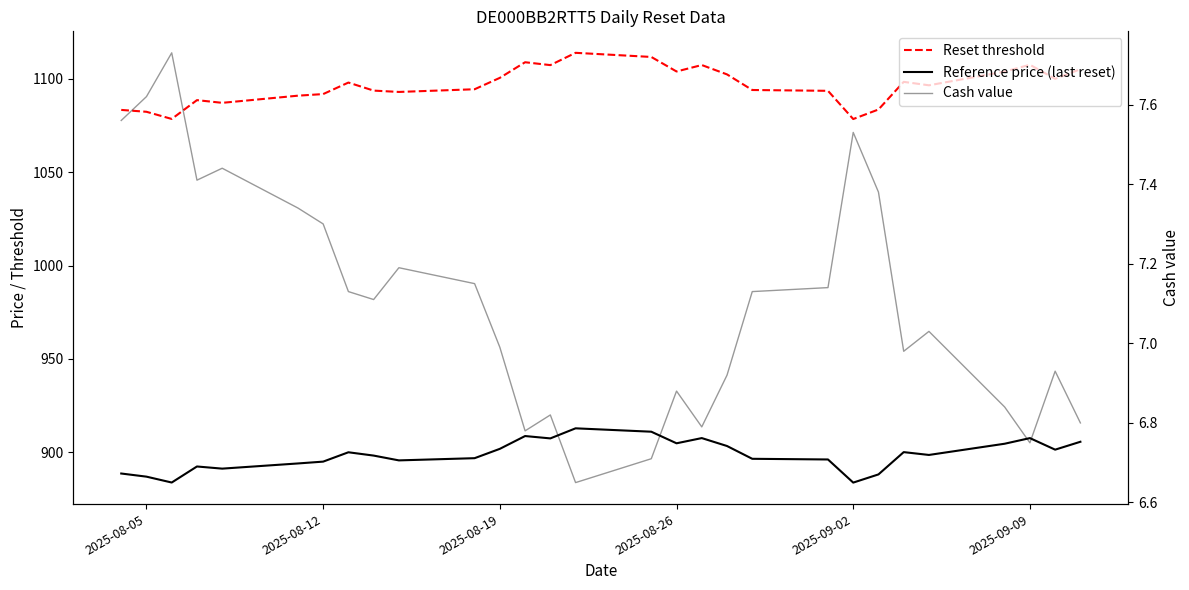

True or false: Reset threshold has more than 2 points higher than both neighbors.

True